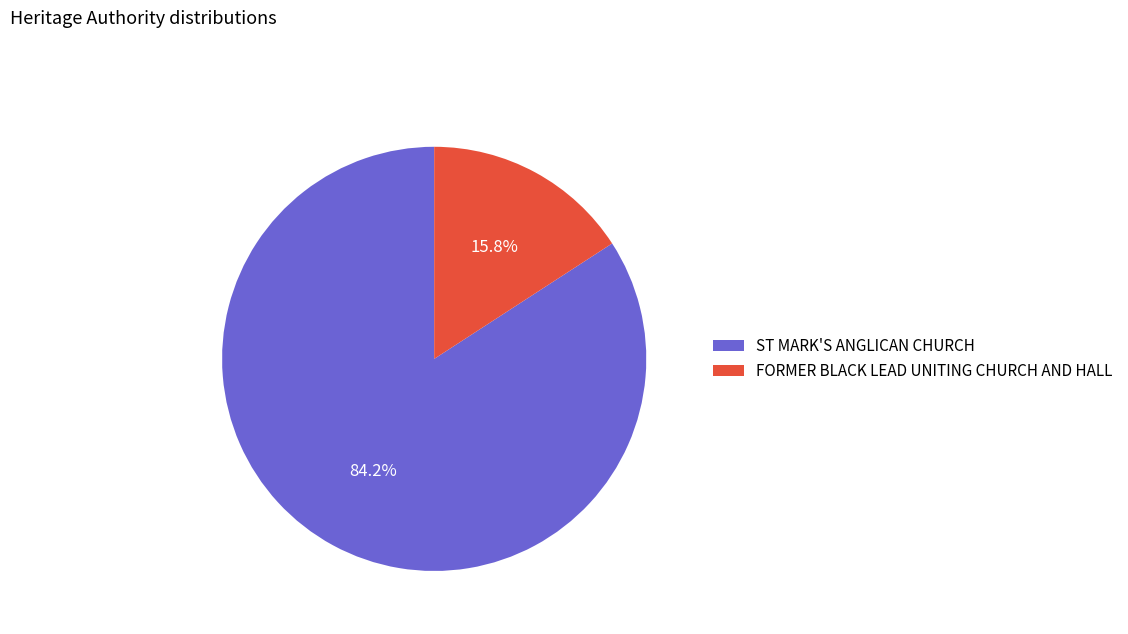

Which has a higher value, FORMER BLACK LEAD UNITING CHURCH AND HALL or ST MARK'S ANGLICAN CHURCH?

ST MARK'S ANGLICAN CHURCH